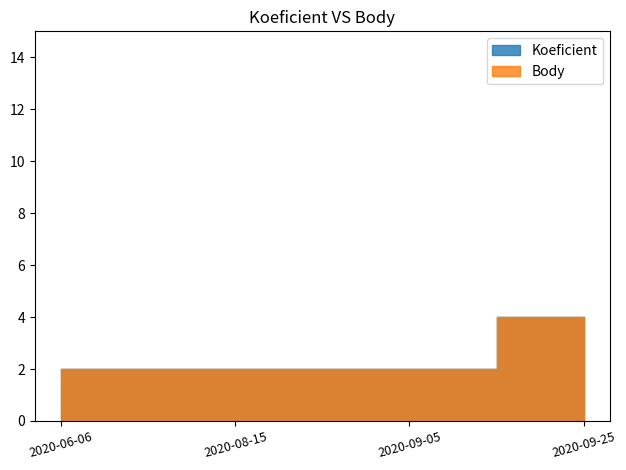

At which category is the sum across all series the highest?

2020-09-25